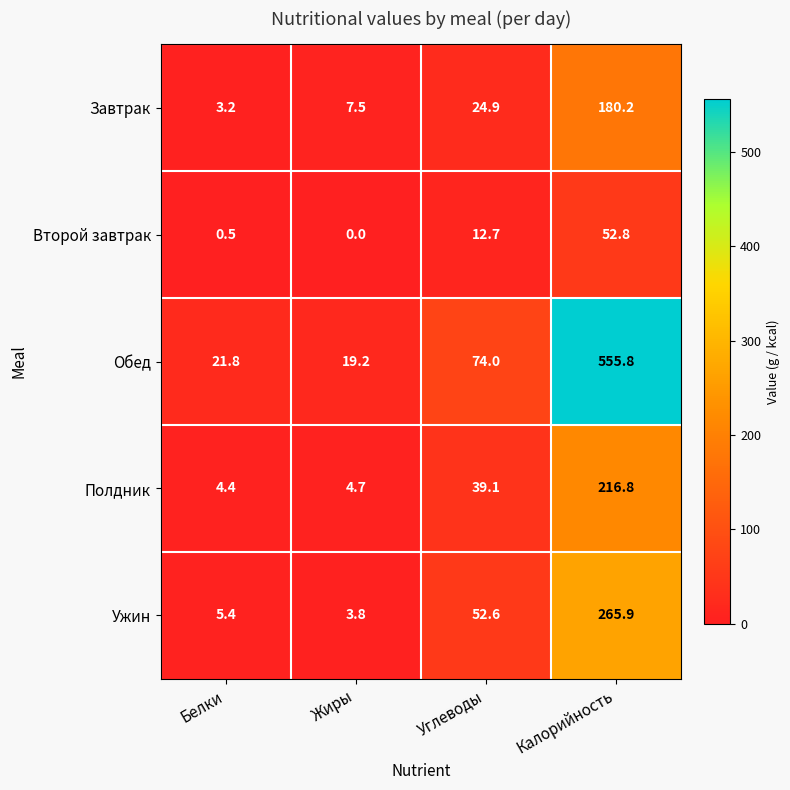

Where does the Полдник series first go above 39?

Углеводы